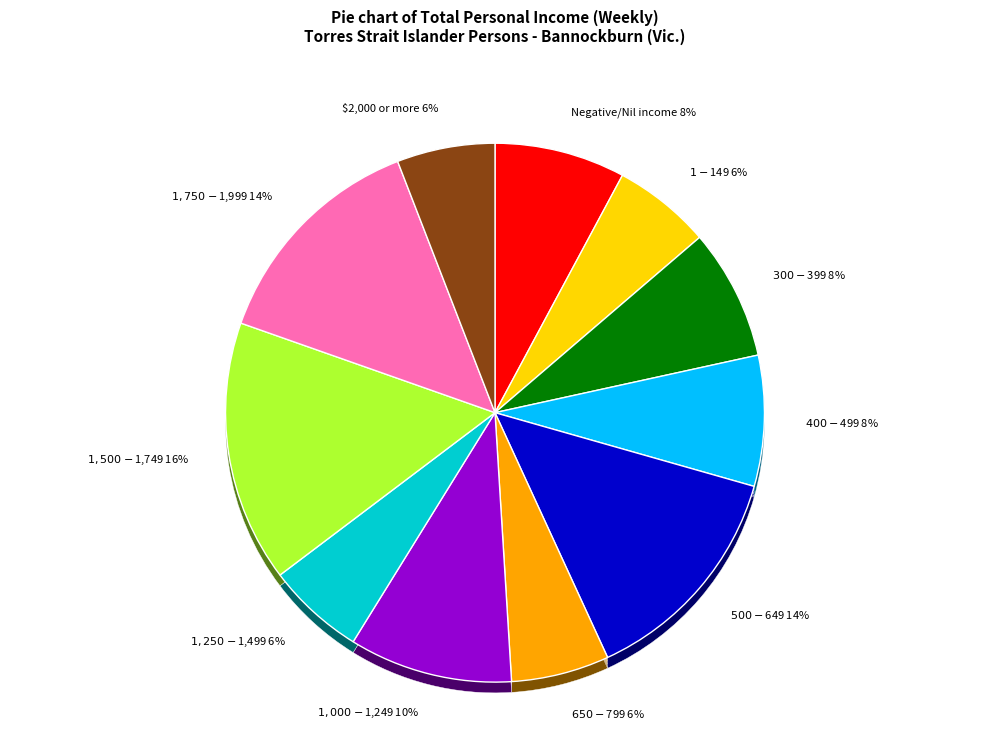

How many slices are in this pie chart?

11